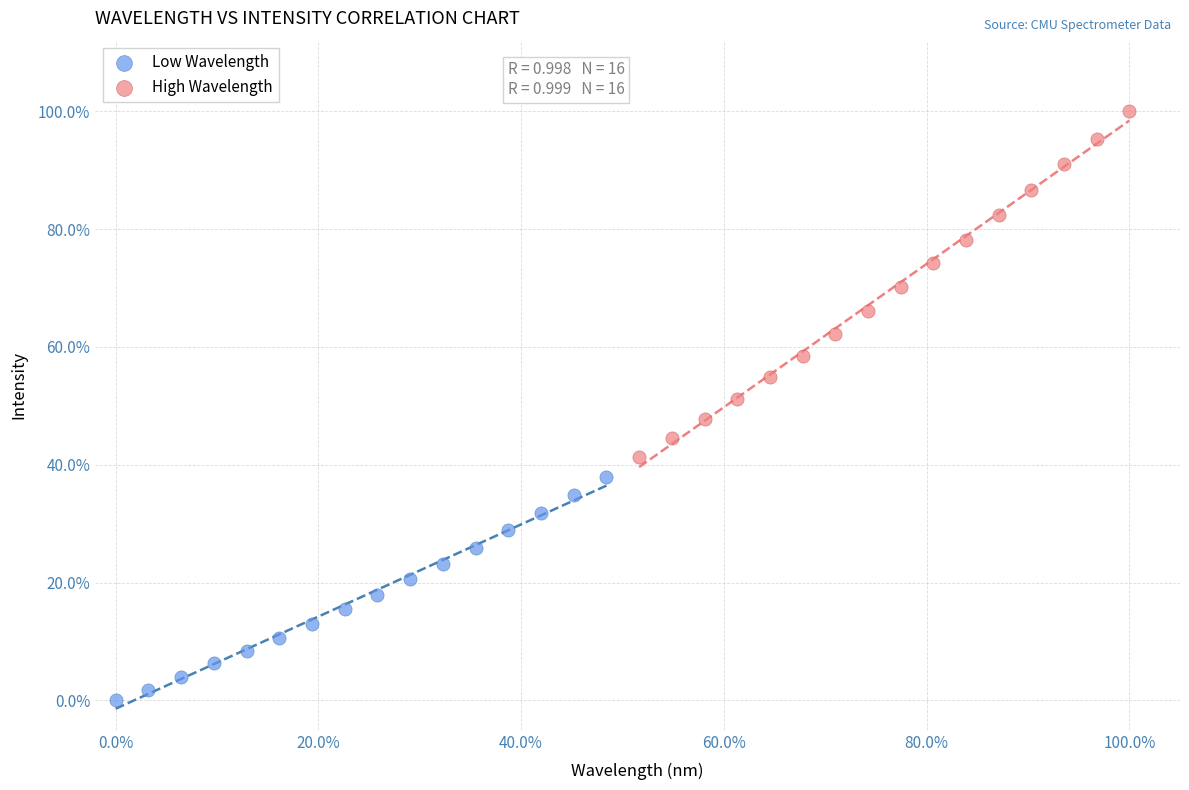

What are all the series names shown in the legend?

Low Wavelength, High Wavelength